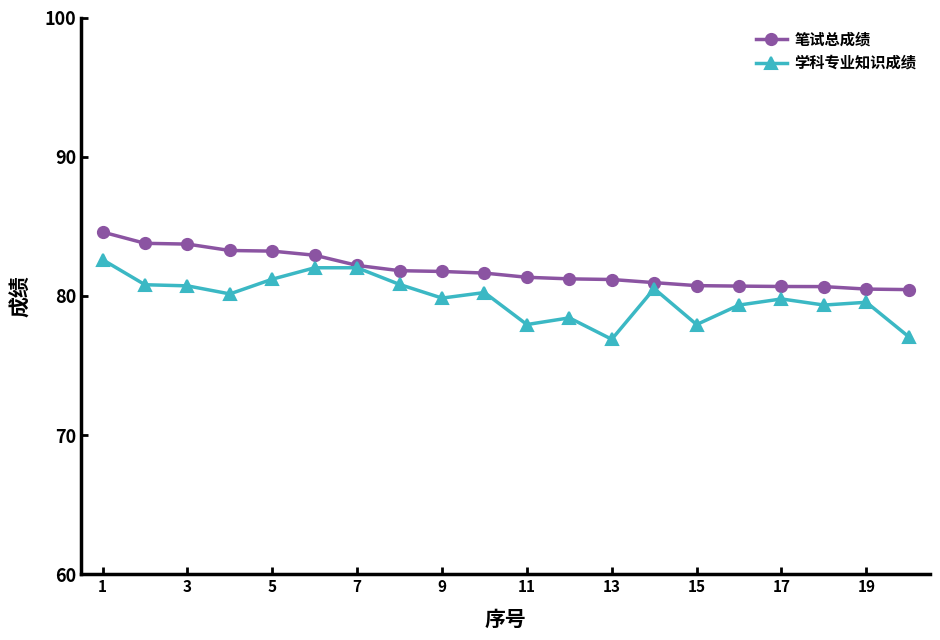

What is the maximum value for 学科专业知识成绩?

82.6